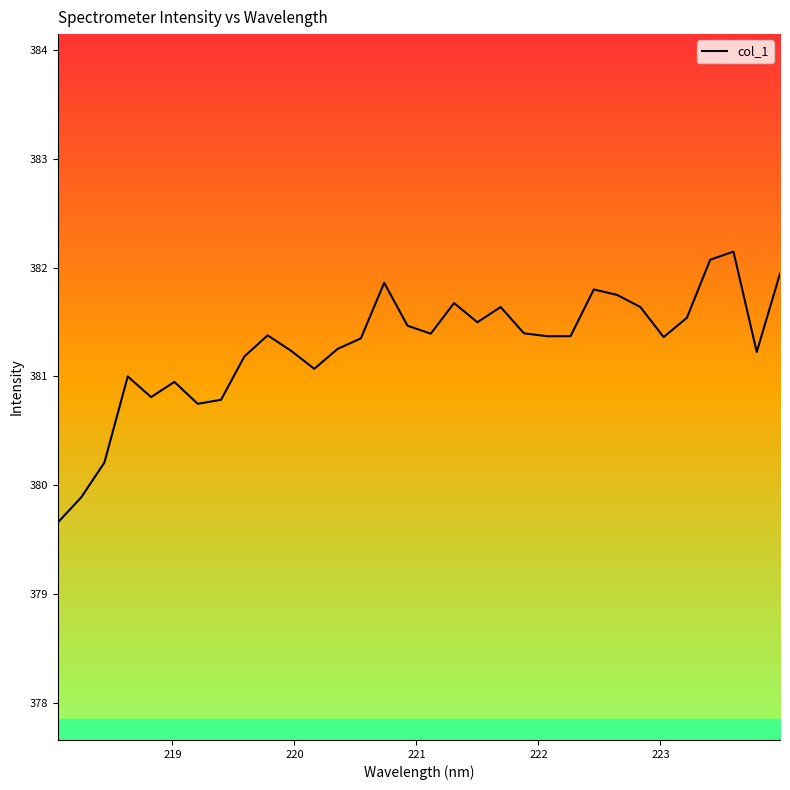

How many series are shown in this chart?

1